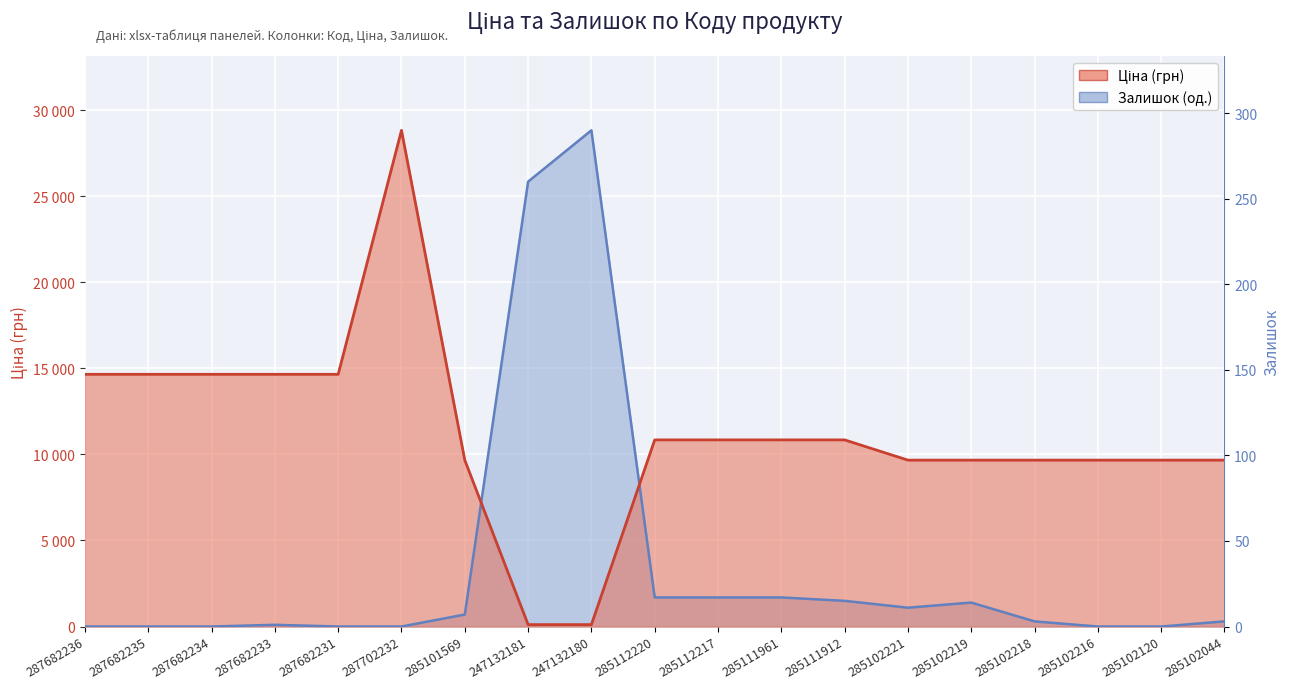

At which category does Ціна reach its first local peak?

287702232